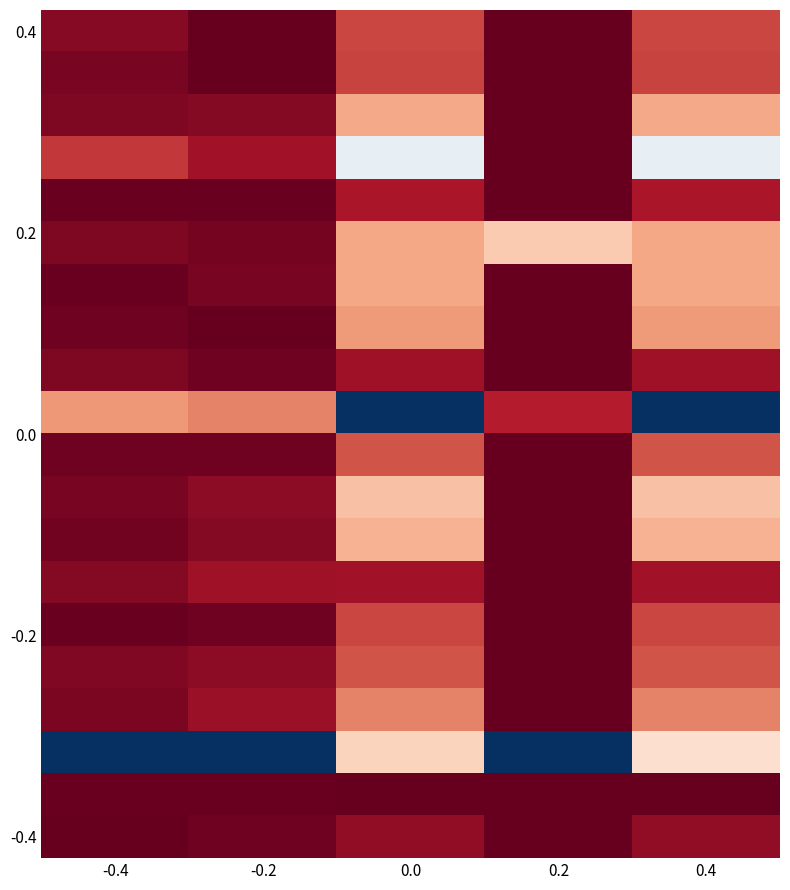

At which category is the sum across all series the highest?

0.4